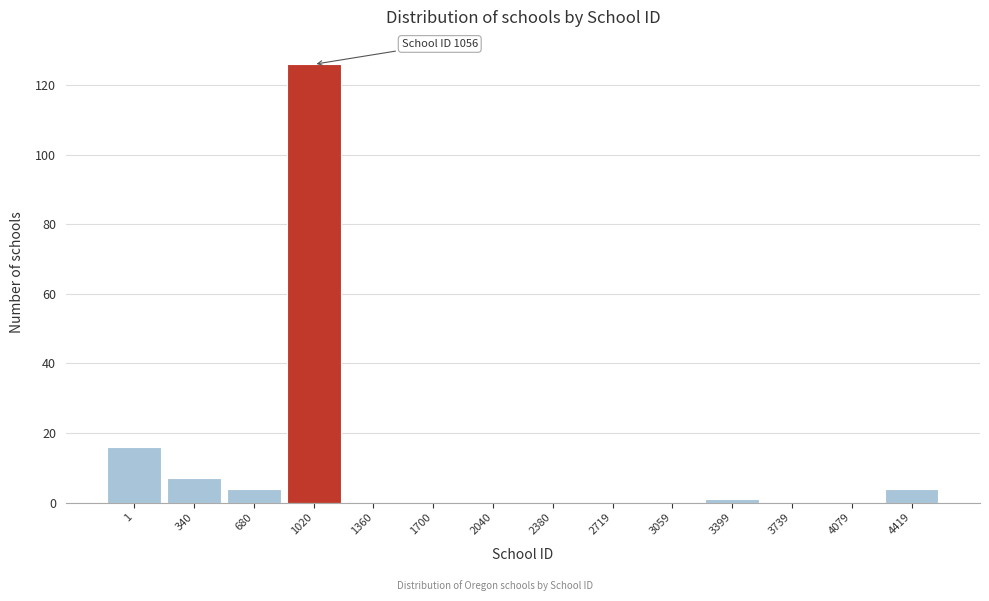

Reading left to right, what are all the values shown in this chart?

1=16	340=7	680=4	1020=126	1360=0	1700=0	2040=0	2380=0	2719=0	3059=0	3399=1	3739=0	4079=0	4419=4